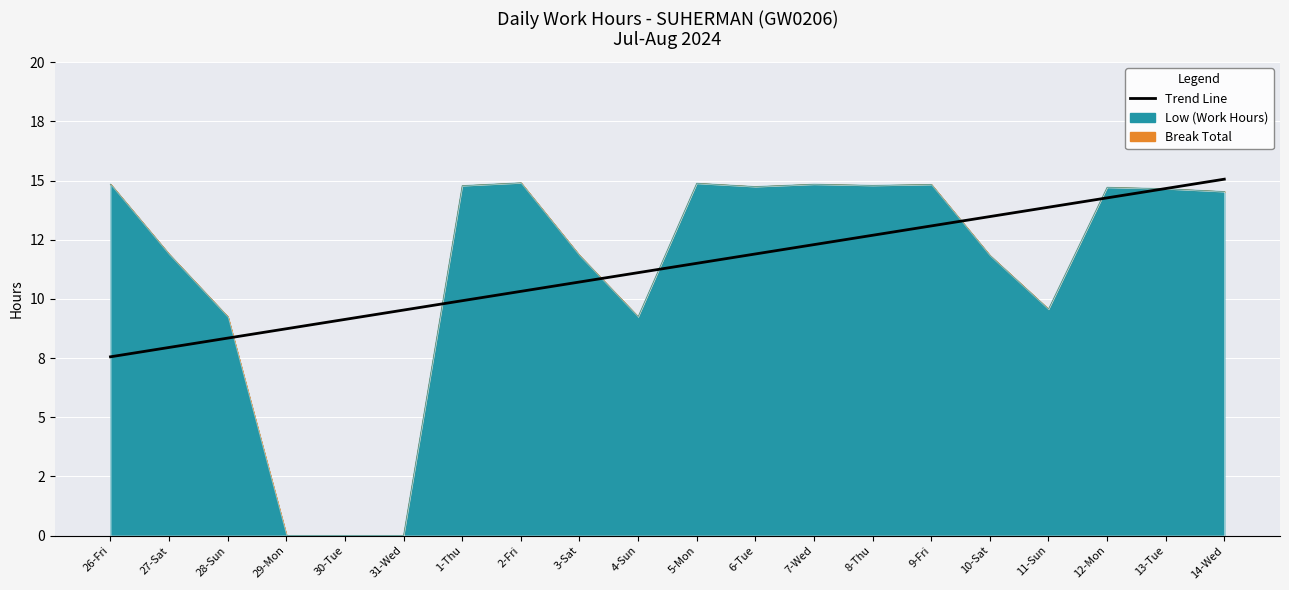

What is the change in value from 27-Sat to 28-Sun?

+0.4